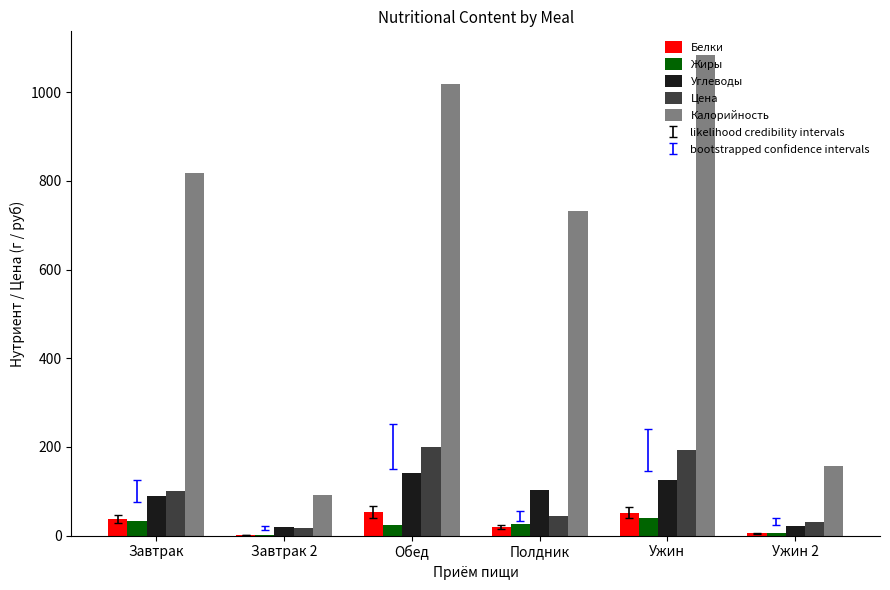

Is it true that Цена equals 100.1 at Завтрак?

True